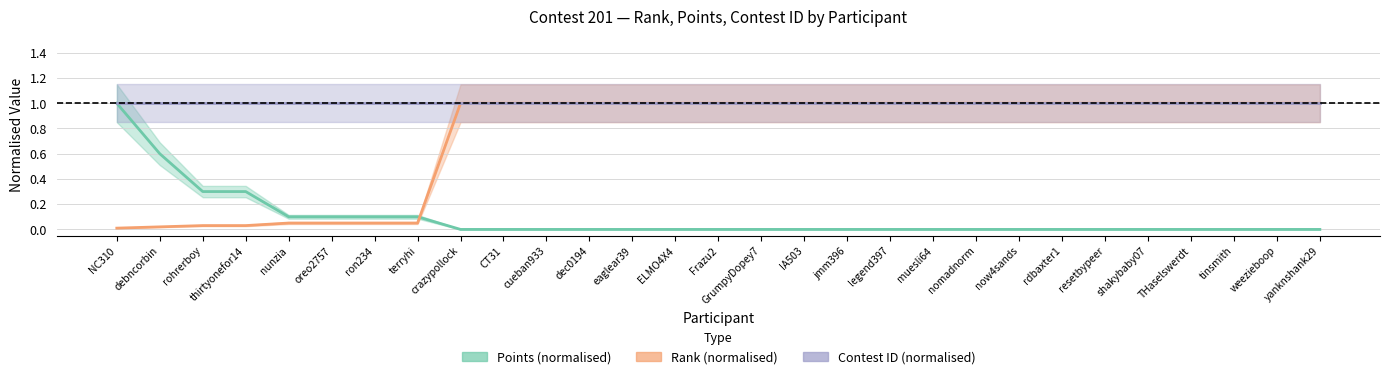

At how many categories does at least one series exceed 0?

29